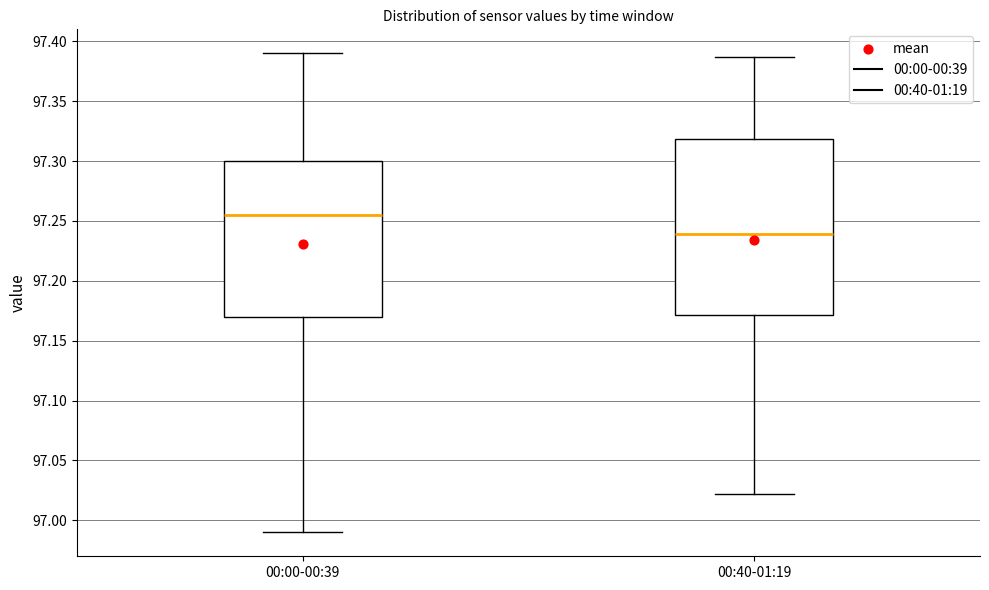

Which box's median line is the highest?

00:00-00:39